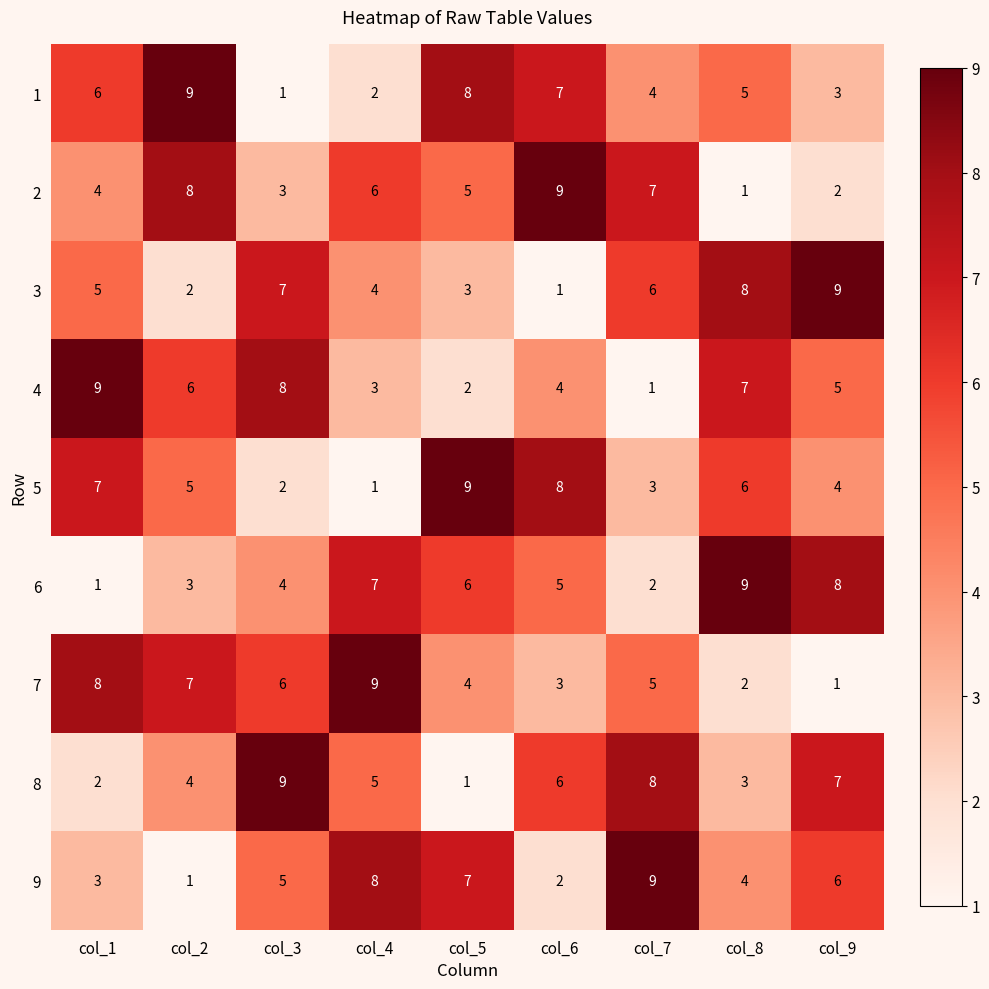

What is the highest value of the 5 series?

9